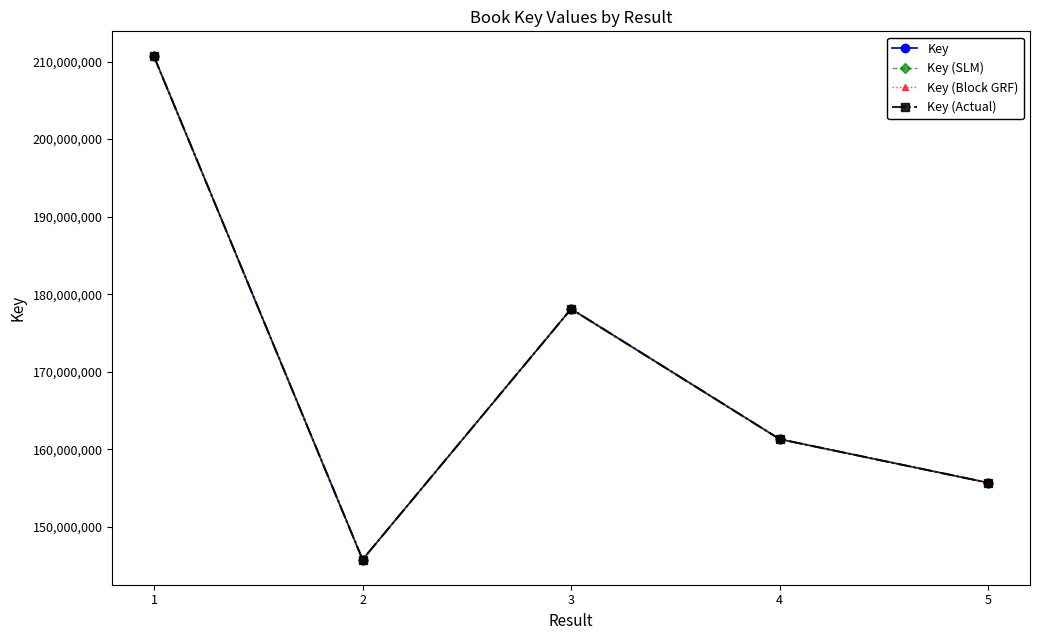

What is the value of the Key (Block GRF) point at the 4th from the left?

161302629